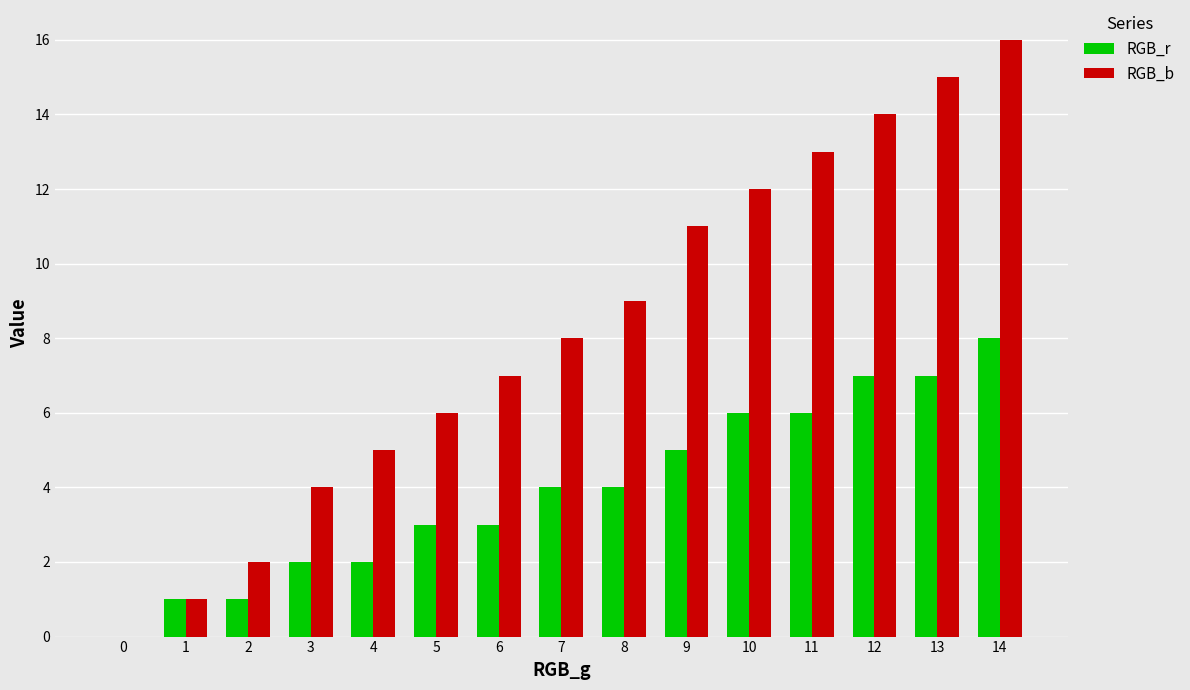

How many groups of bars are there?

15